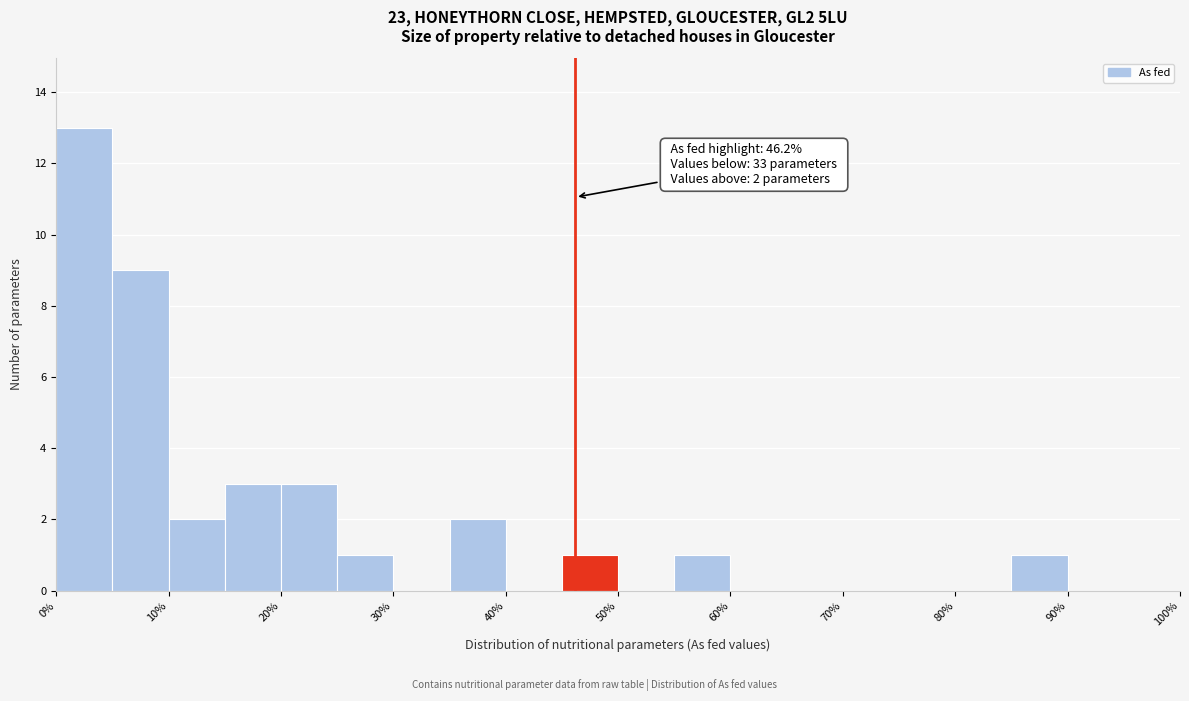

Over which range of the x-axis is the bar tallest?

0 to 5